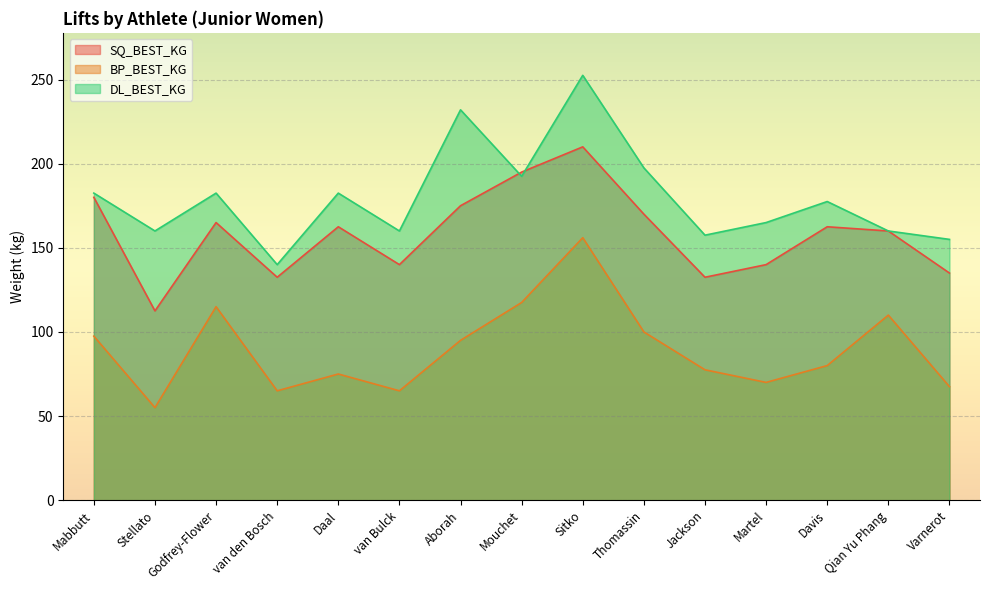

What is the greatest value displayed?

252.5